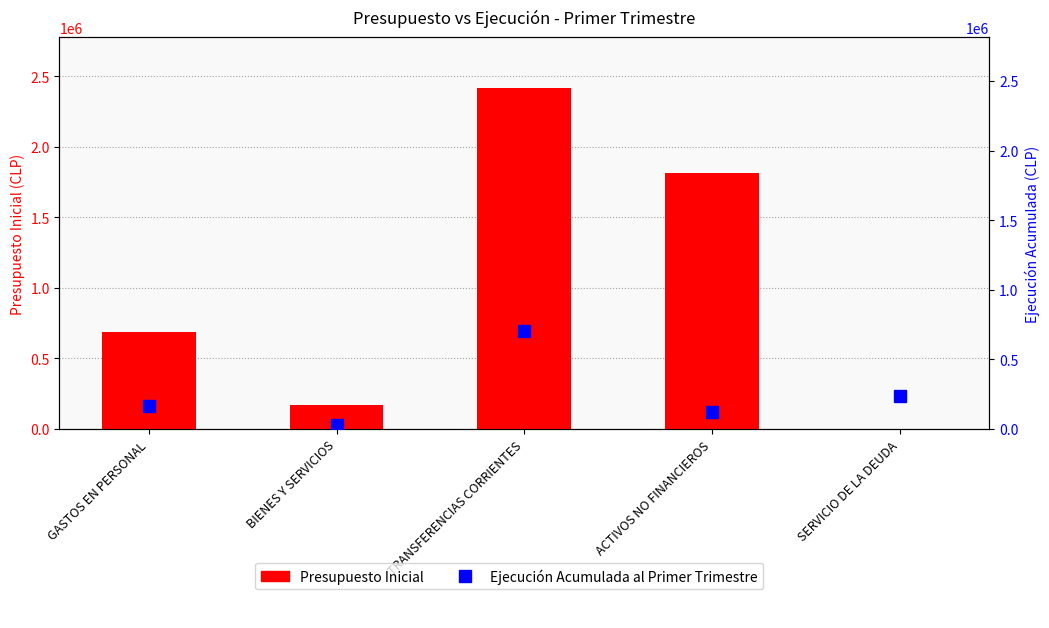

At which label is Presupuesto Inicial closest to 1208077?

GASTOS EN PERSONAL